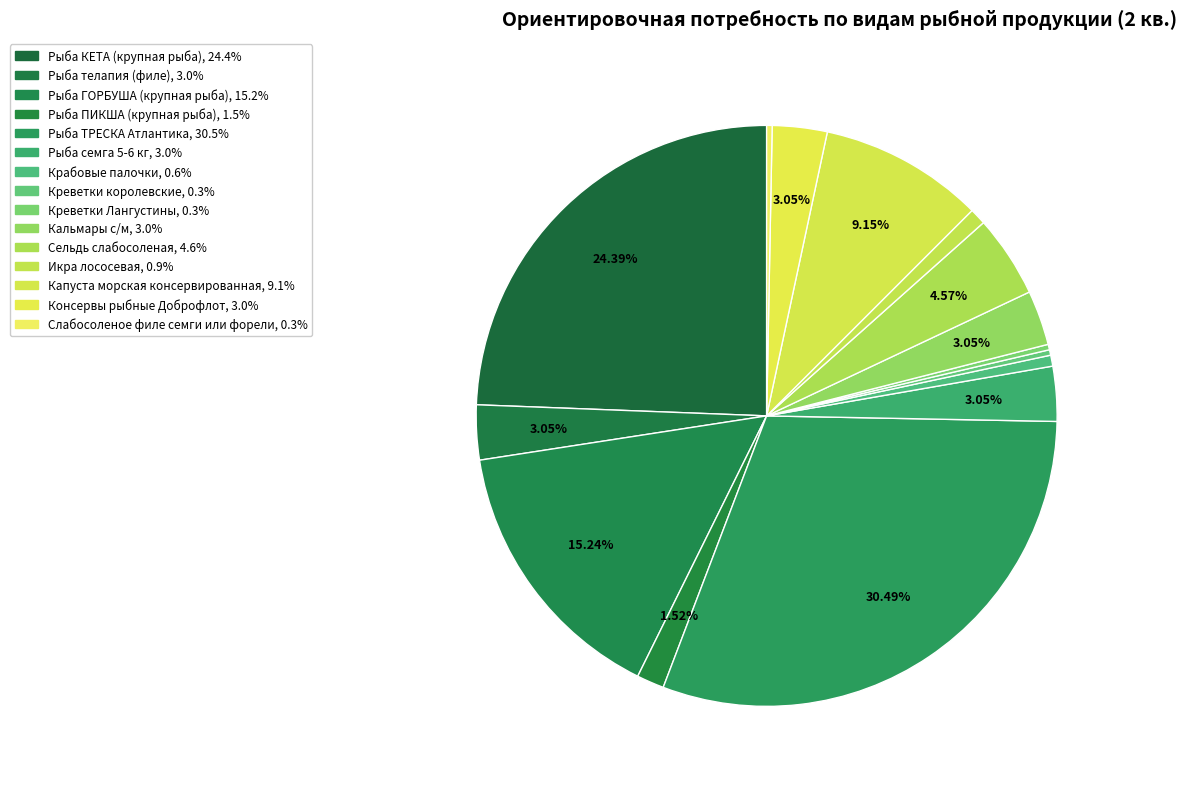

Rank the categories by value from lowest to highest.

Креветки королевские, Креветки Лангустины, Слабосоленое филе семги или форели, Крабовые палочки, Икра лососевая, Рыба ПИКША (крупная рыба), Рыба телапия (филе), Рыба семга 5-6 кг, Кальмары с/м, Консервы рыбные Доброфлот, Сельдь слабосоленая, Капуста морская консервированная, Рыба ГОРБУША (крупная рыба), Рыба КЕТА (крупная рыба), Рыба ТРЕСКА Атлантика